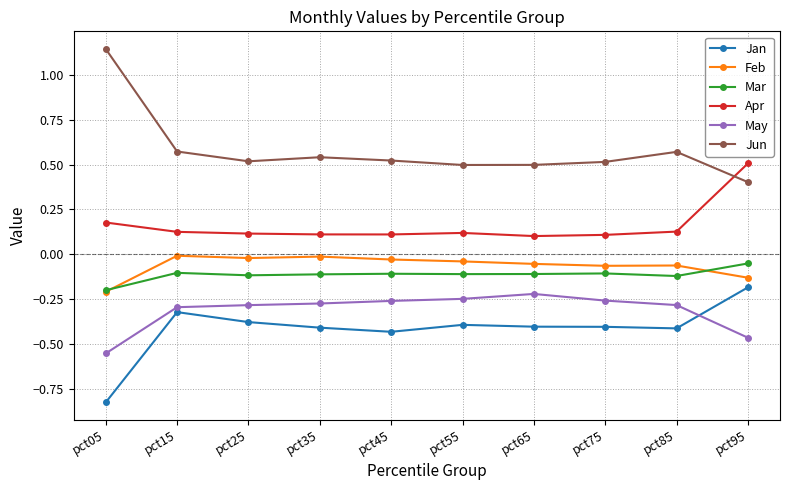

True or false: Mar and May intersect in this chart.

False